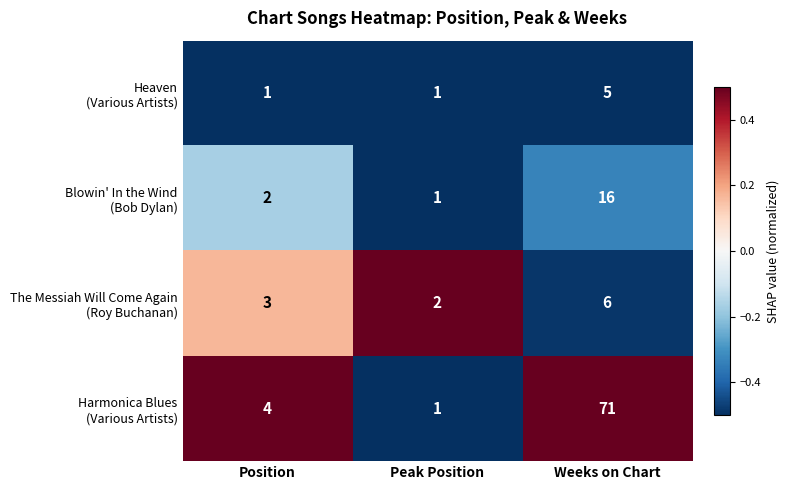

Which label corresponds to the largest value in the chart?

Weeks on Chart